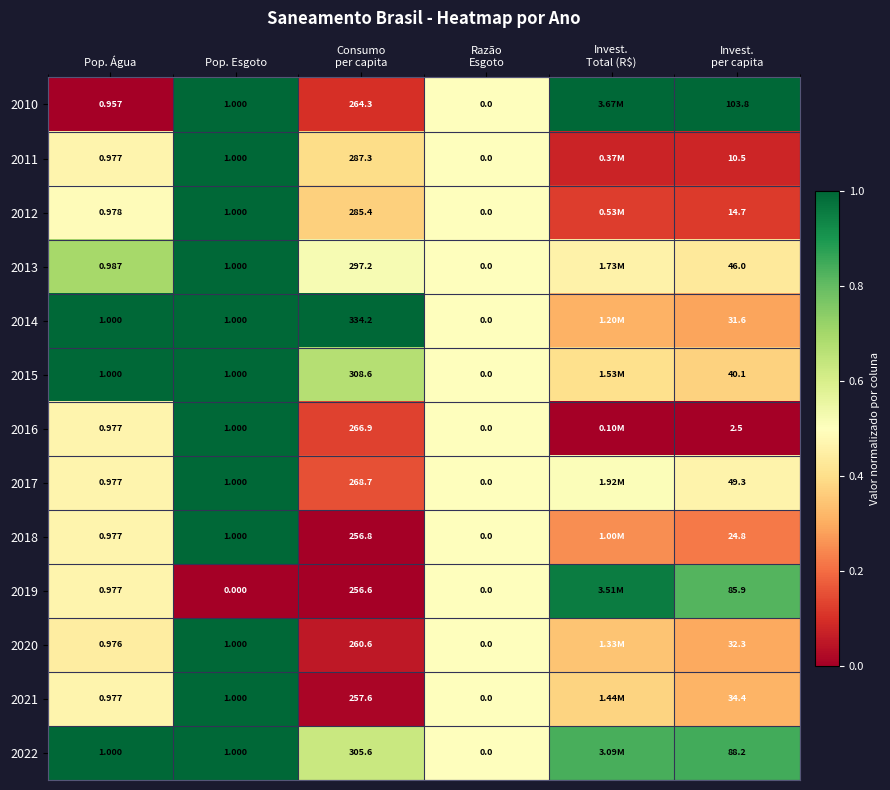

List the labels in order of 2014 value, largest first.

Pop. Água, Pop. Esgoto, Consumo per capita, Razão Esgoto, Invest. Total (R$), Invest. per capita